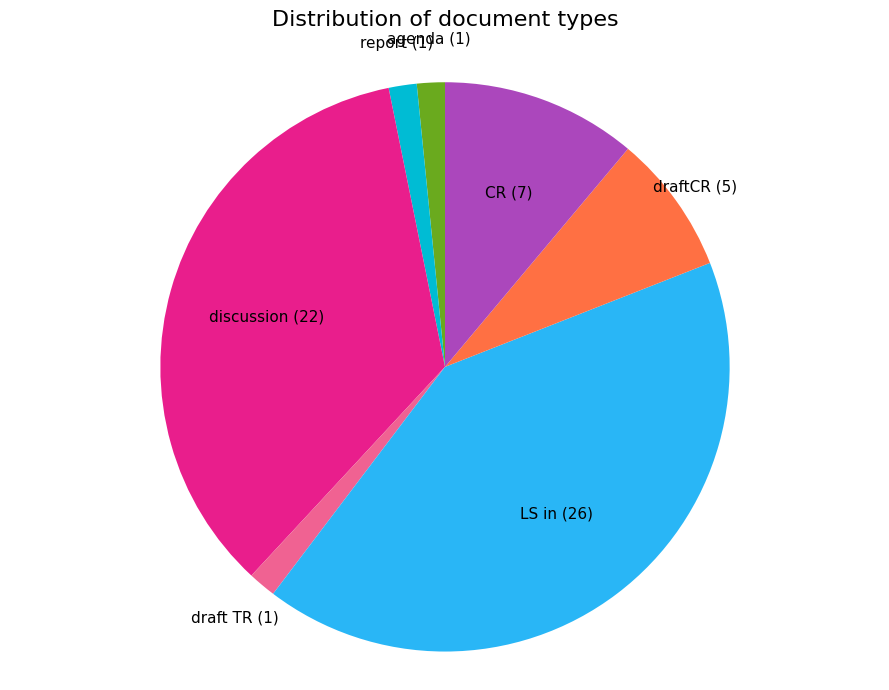

Is CR the majority of the pie?

No